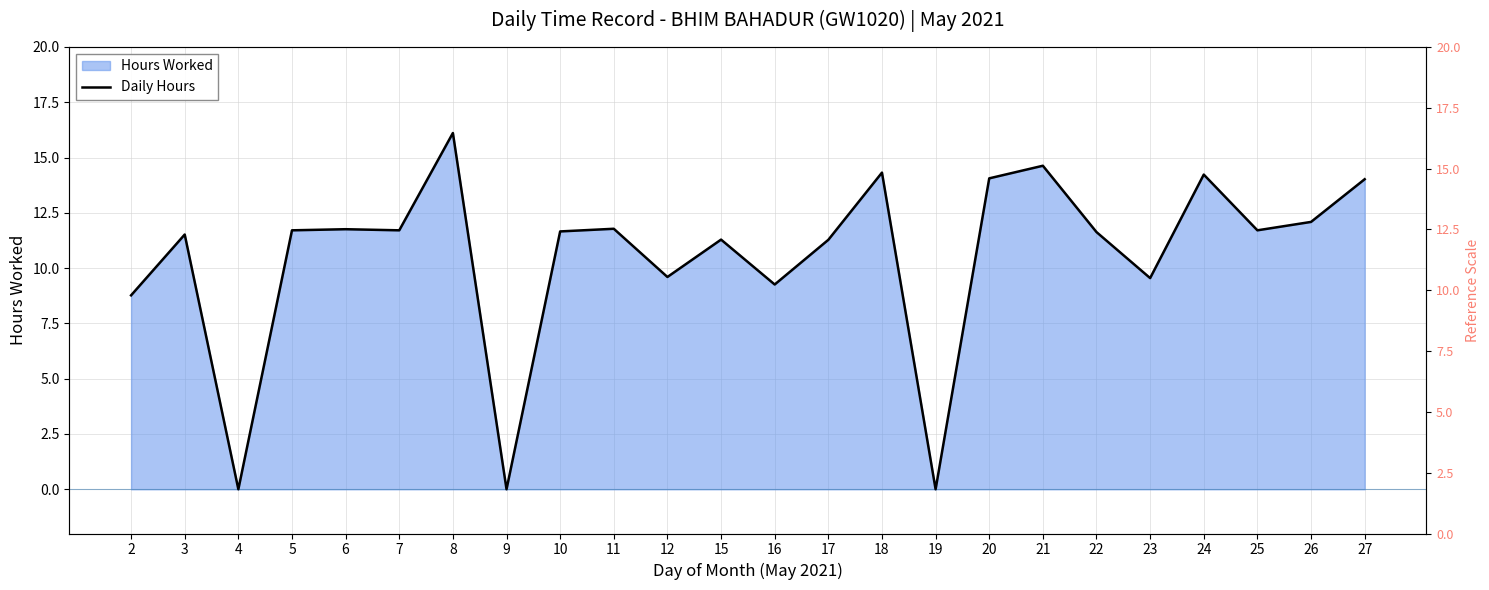

List the labels in order of value, smallest first.

4, 9, 19, 2, 16, 23, 12, 17, 15, 3, 22, 10, 5, 7, 25, 6, 11, 26, 27, 20, 24, 18, 21, 8